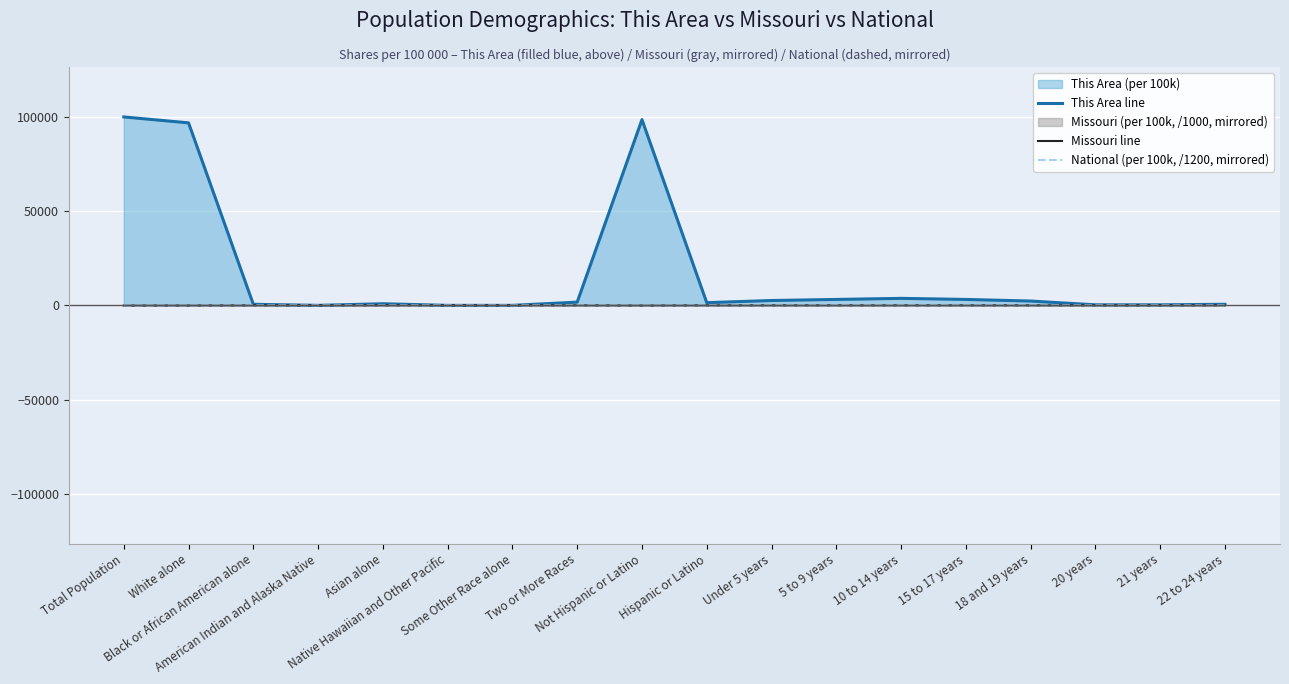

After their last crossing, which series has the higher values: Missouri line or National (per 100k, /1200, mirrored)?

National (per 100k, /1200, mirrored)